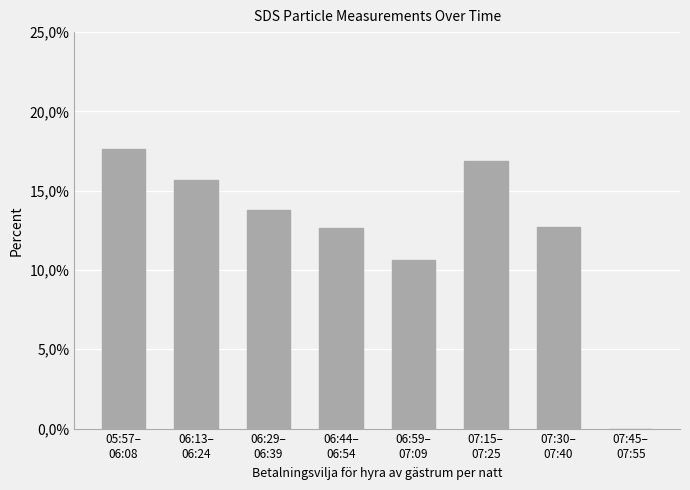

What is the value of the 4th bar from the left?

12.7